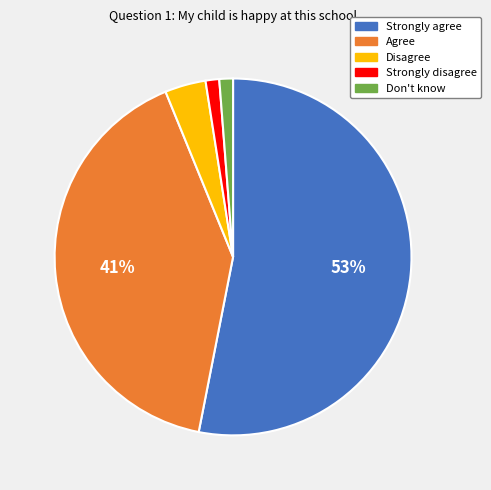

Which category has the biggest portion of the pie?

Strongly agree